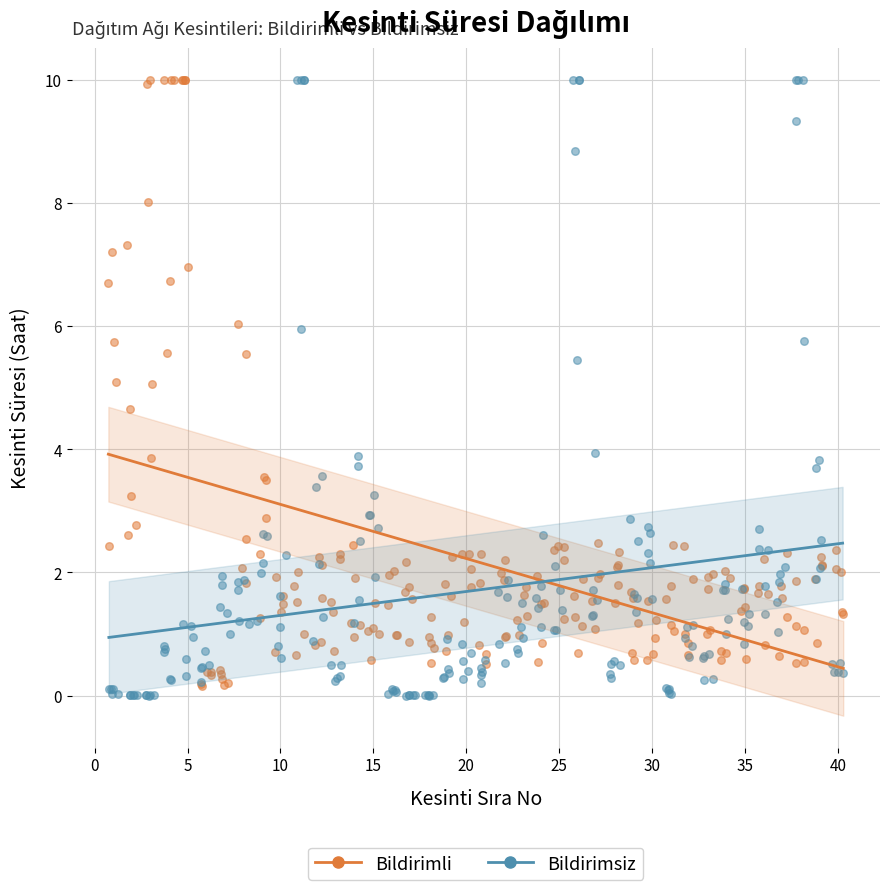

Which series has the largest Y range (max minus min)?

Bildirimsiz